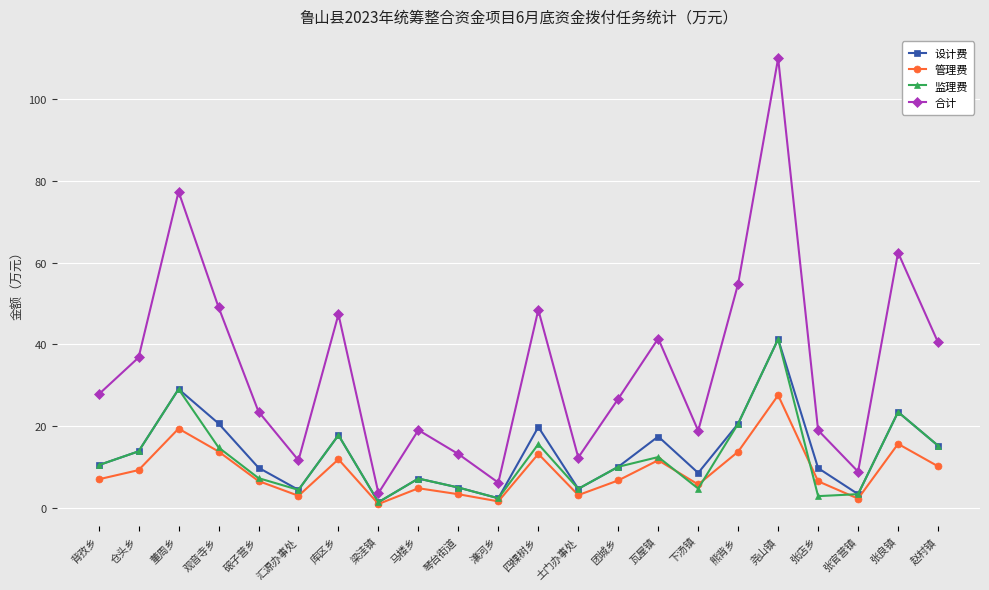

What is the value of the 监理费 point at the 13th from the left?

4.6